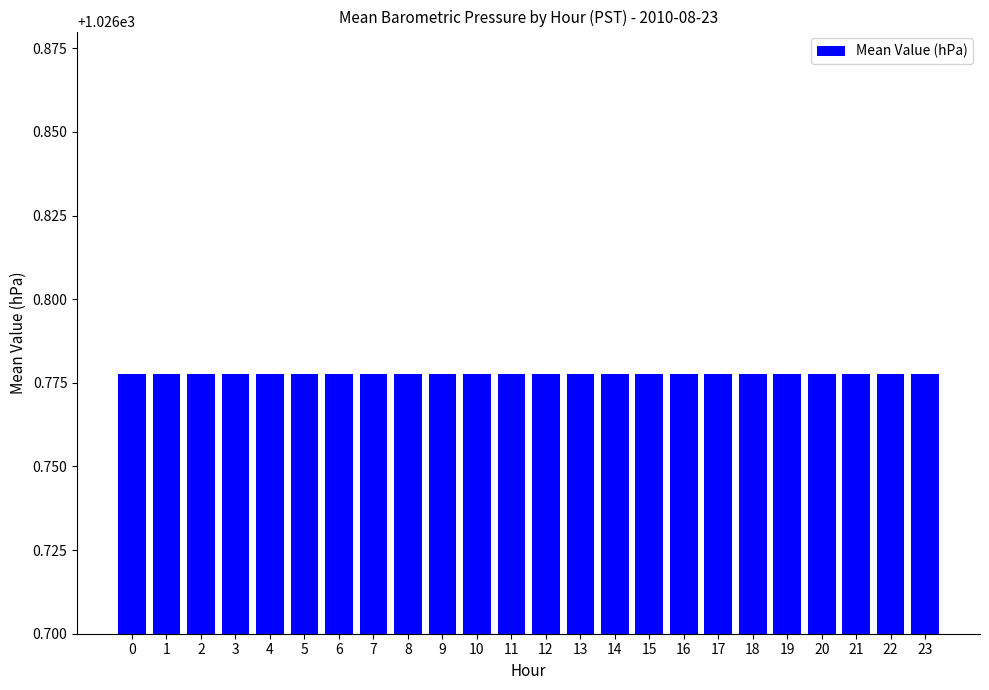

Which has a higher value, 4 or 16?

16